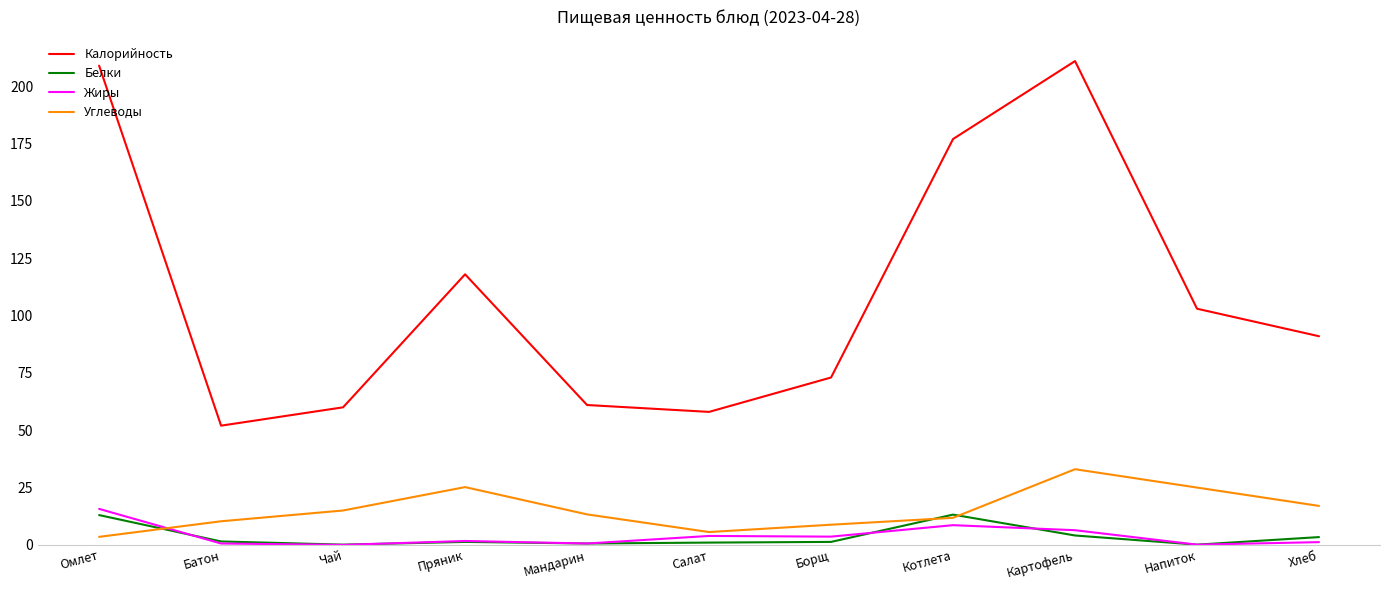

True or false: Калорийность and Жиры cross at least once.

False